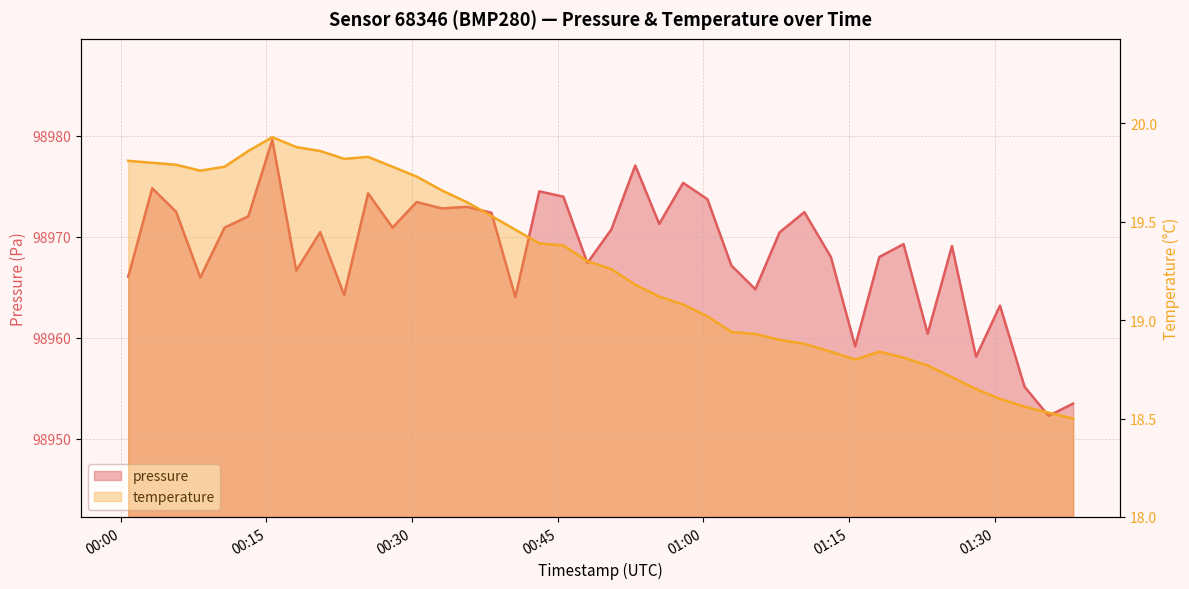

What is the label of the 3rd point from the left?

2022-07-23T00:05:42